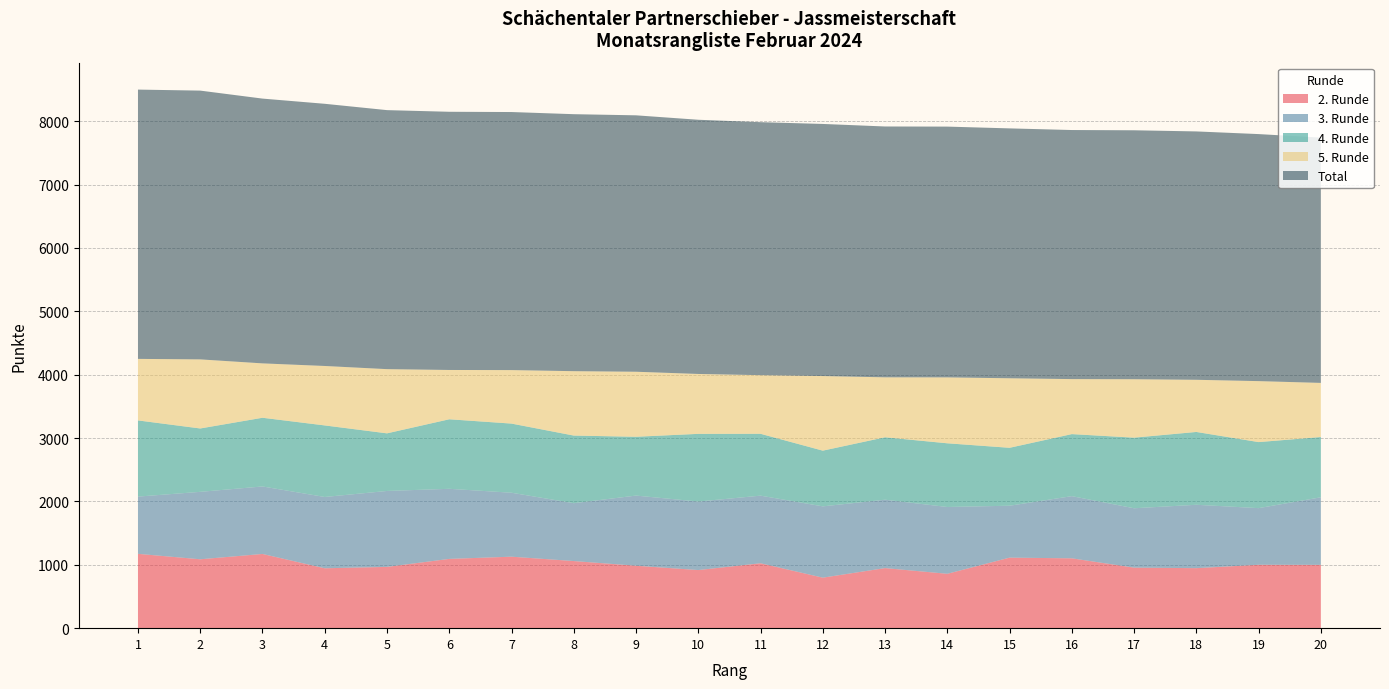

Reading left to right, extract all data points from this chart.

2. Runde: 1=1173	2=1087	3=1171	4=945	5=967	6=1093	7=1128	8=1059	9=985	10=917	11=1024	12=797	13=948	14=858	15=1113	16=1102	17=955	18=947	19=1000	20=999
3. Runde: 1=903	2=1064	3=1065	4=1125	5=1198	6=1106	7=1009	8=913	9=1107	10=1081	11=1067	12=1125	13=1079	14=1054	15=819	16=981	17=937	18=1000	19=894	20=1066
4. Runde: 1=1202	2=1000	3=1084	4=1129	5=909	6=1097	7=1091	8=1067	9=928	10=1068	11=976	12=879	13=985	14=1005	15=914	16=979	17=1114	18=1149	19=1042	20=951
5. Runde: 1=971	2=1090	3=858	4=938	5=1013	6=778	7=844	8=1016	9=1026	10=945	11=925	12=1177	13=946	14=1040	15=1097	16=868	17=922	18=823	19=962	20=854
Total: 1=4249	2=4241	3=4178	4=4137	5=4087	6=4074	7=4072	8=4055	9=4046	10=4011	11=3992	12=3978	13=3958	14=3957	15=3943	16=3930	17=3928	18=3919	19=3898	20=3870